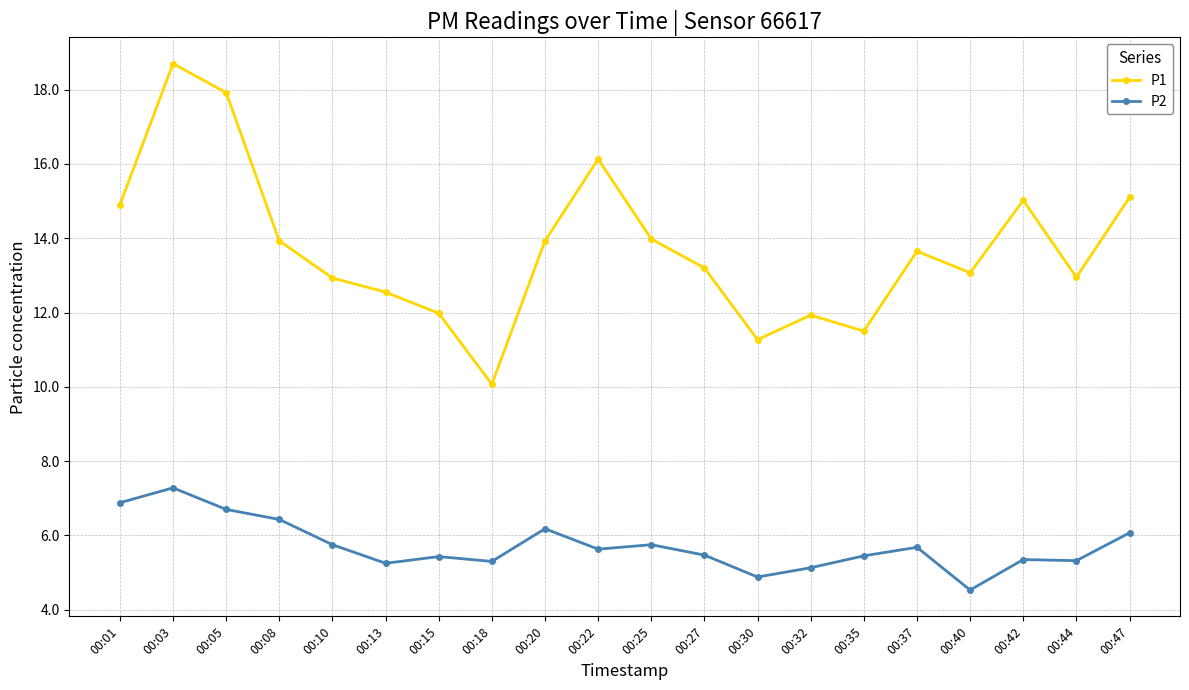

At which label does P1 first exceed 13?

00:01